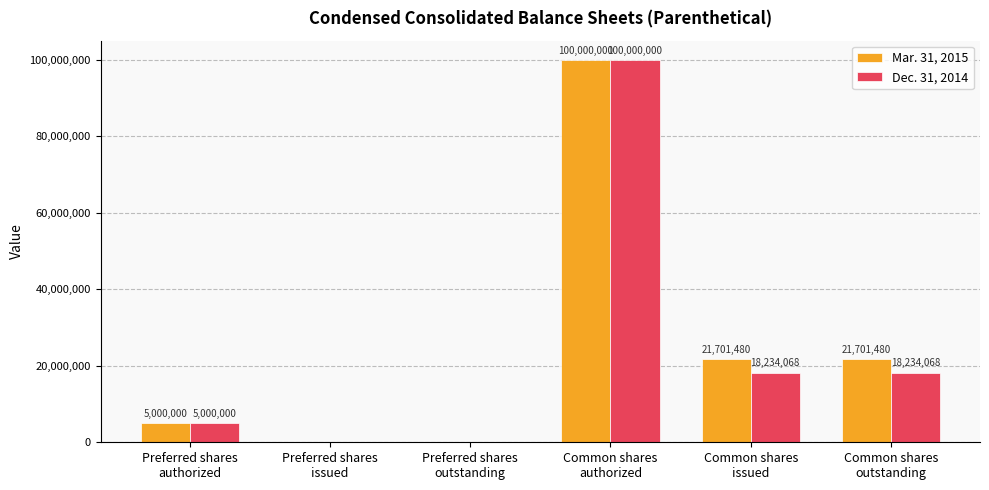

Reading right to left, list all the values displayed in this chart.

Mar. 31, 2015: 21701480	21701480	100000000	0	0	5000000
Dec. 31, 2014: 18234068	18234068	100000000	0	0	5000000